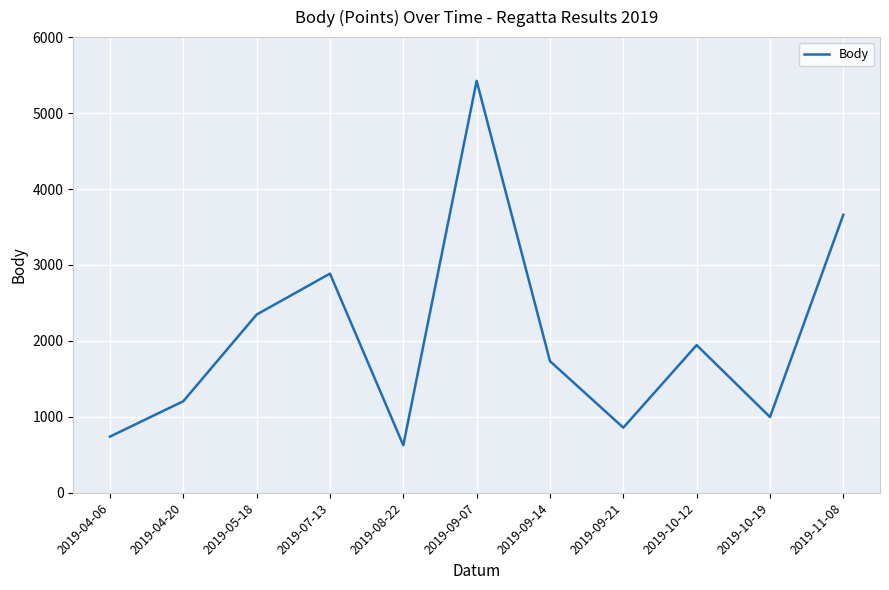

Reading left to right, what are all the values shown in this chart?

2019-04-06=740	2019-04-20=1206	2019-05-18=2347	2019-07-13=2886	2019-08-22=626	2019-09-07=5424	2019-09-14=1734	2019-09-21=858	2019-10-12=1945	2019-10-19=998	2019-11-08=3661